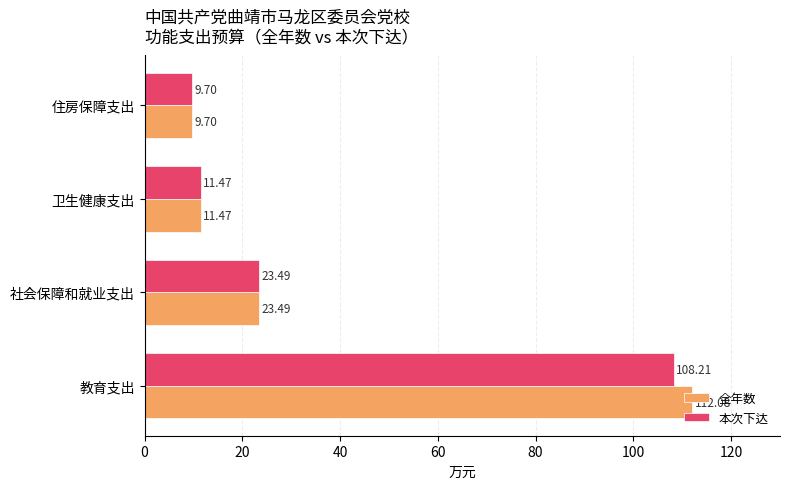

Which series has the widest spread of values?

全年数